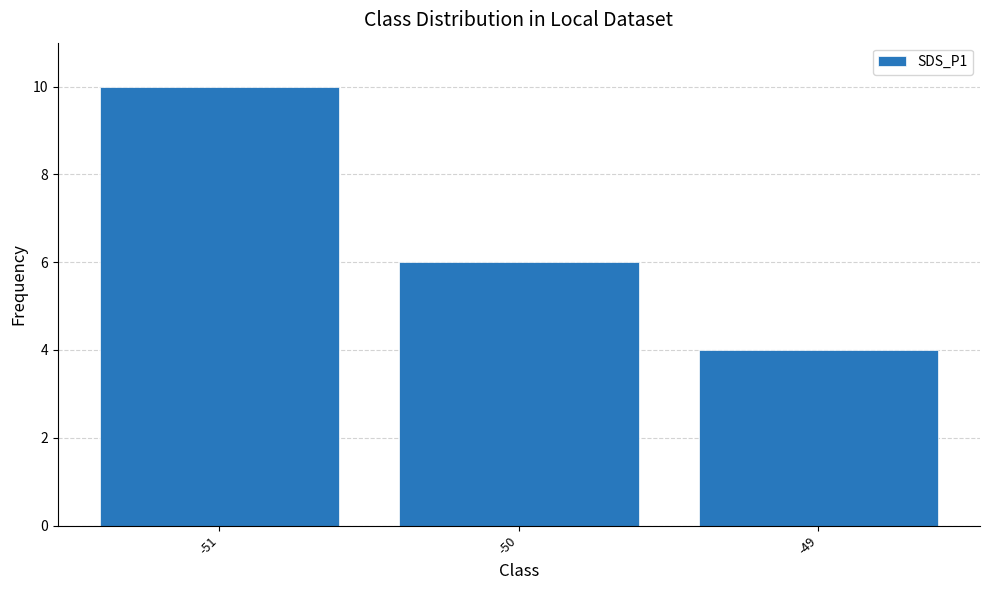

Between -49 and -51, which is larger?

-51